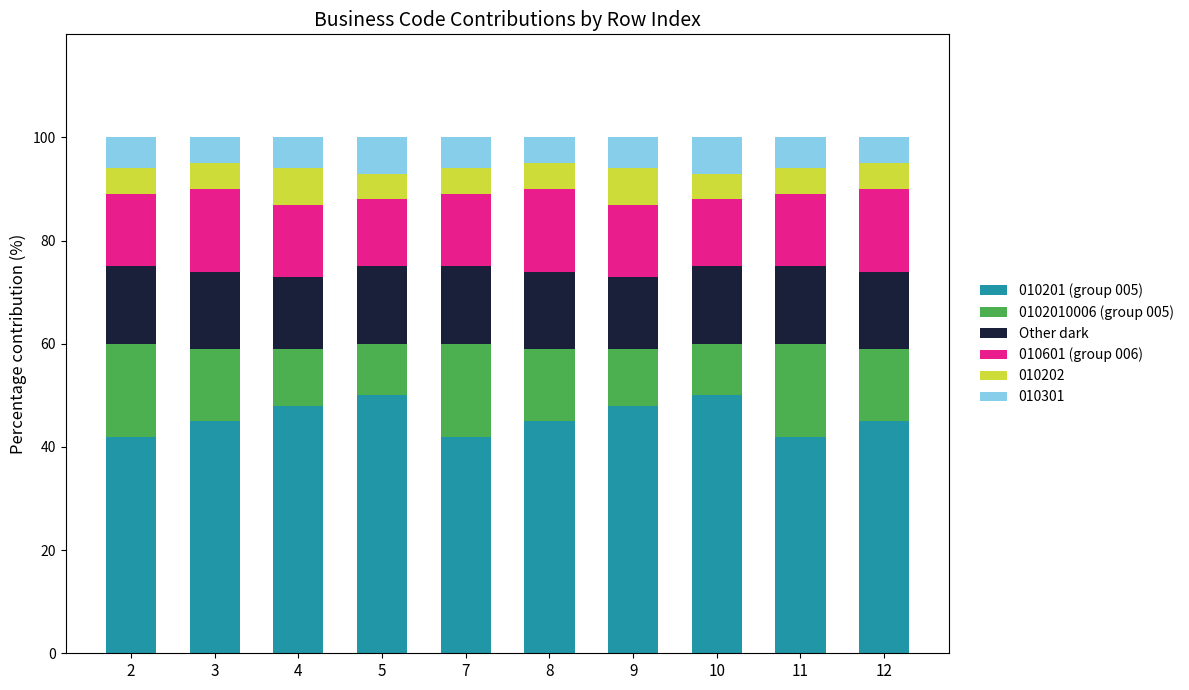

True or false: 010201 (group 005) has a value of 33 at 10.

False